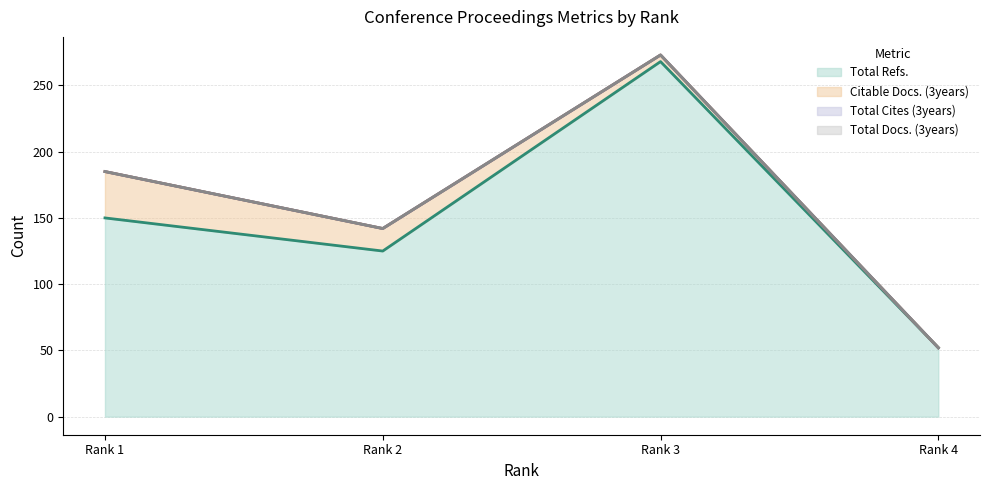

Count the Citable Docs. (3years) values in the range 5 to 35.

3